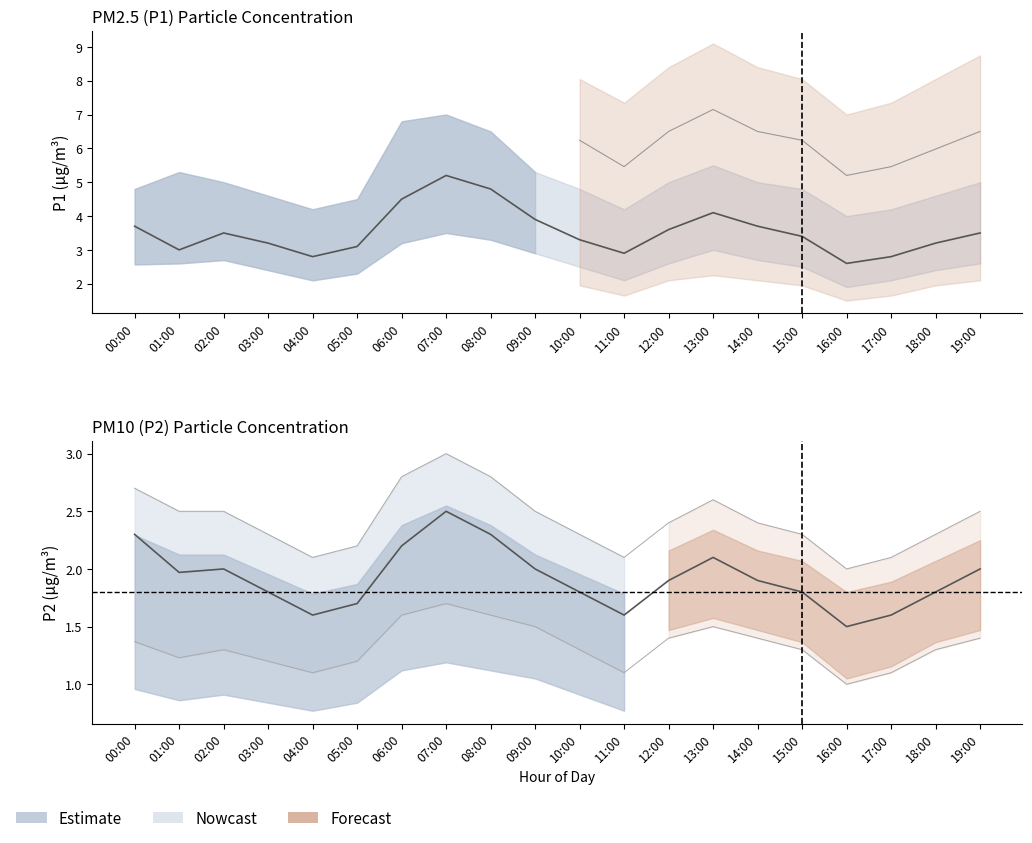

What is the difference between the maximum and minimum values in the P1 series?

2.6